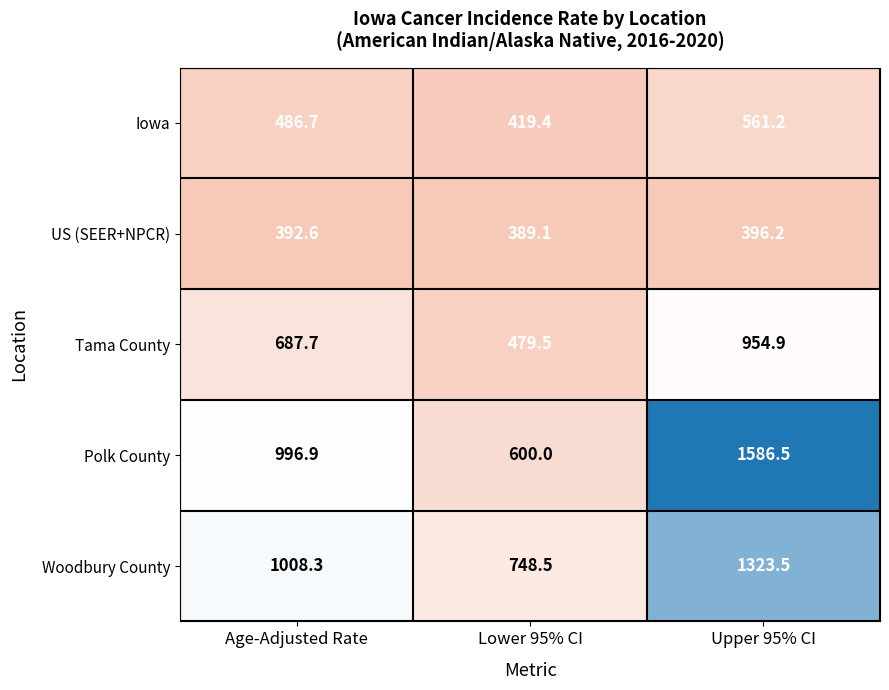

How many distinct data groups are displayed?

5